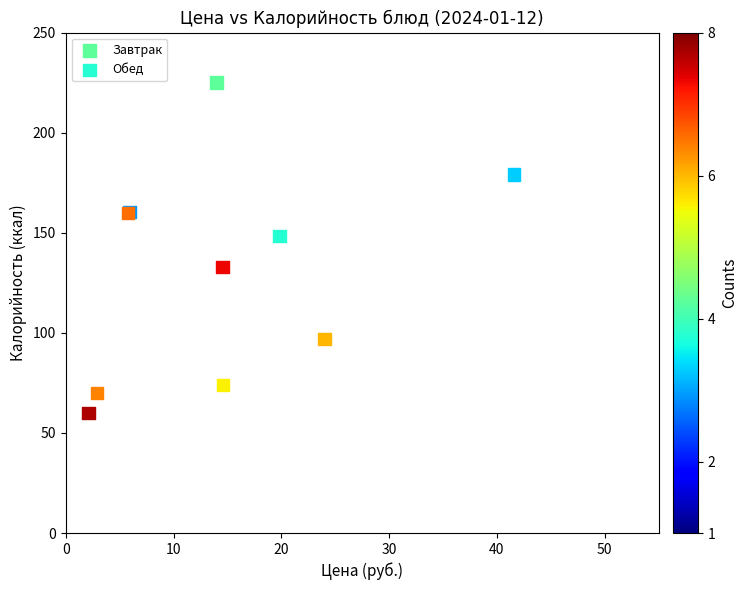

What are all the series names shown in the legend?

Завтрак, Обед